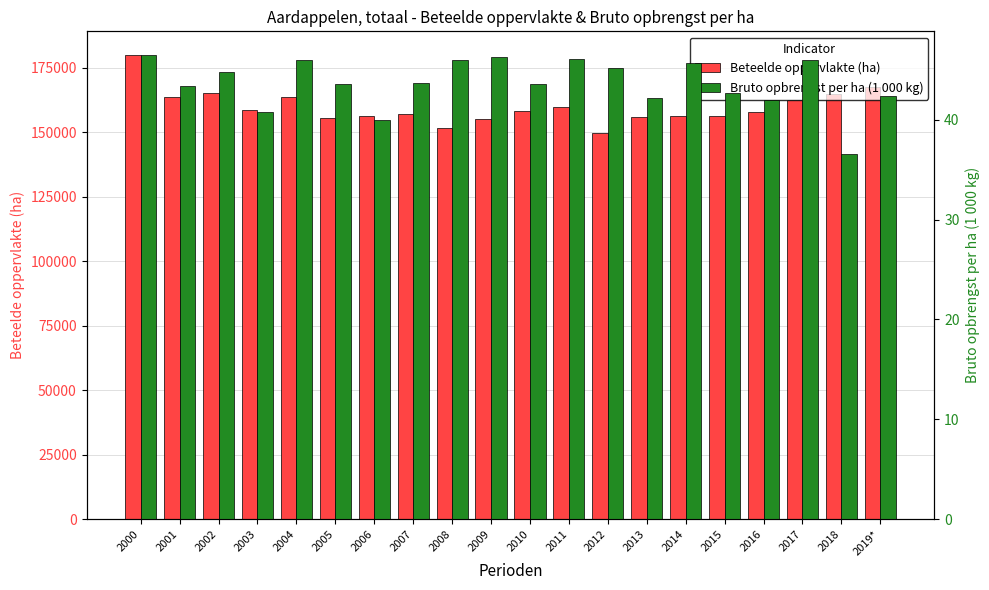

How many distinct data groups are displayed?

2